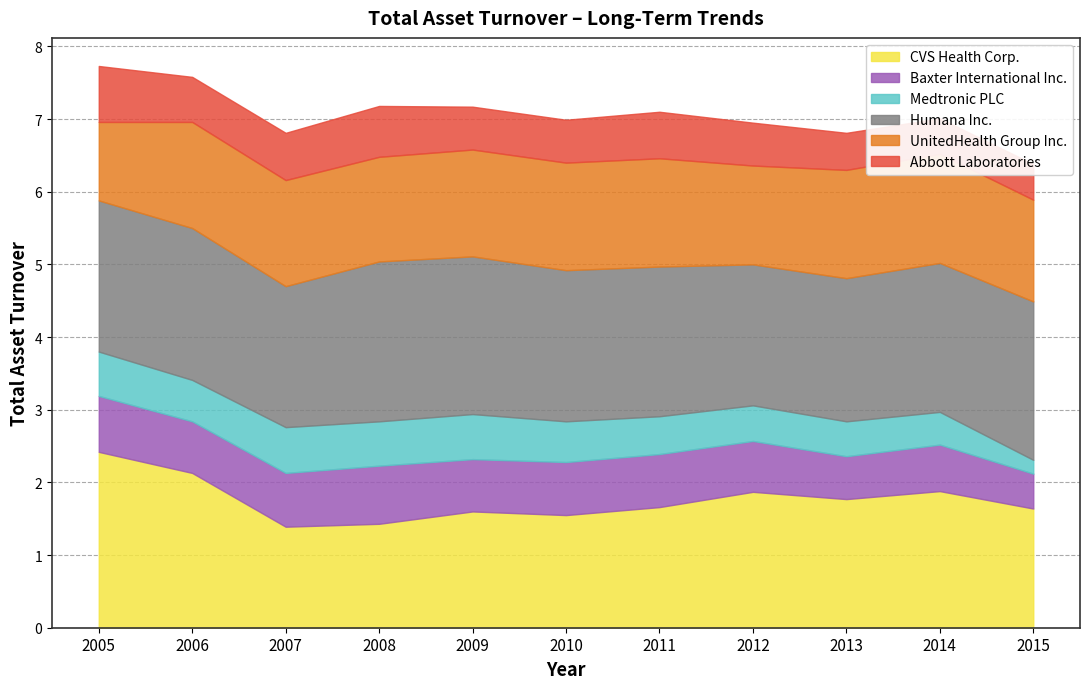

What is the spread (max minus min) of values at 2006?

1.6